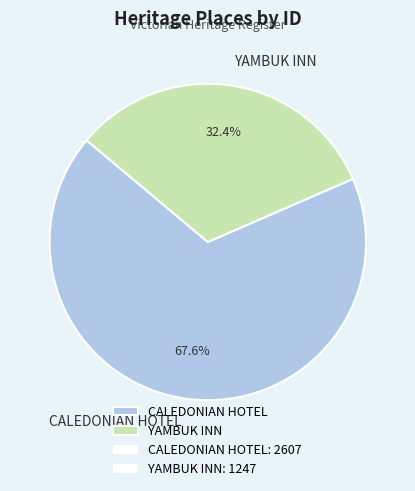

Which slice is the largest?

CALEDONIAN HOTEL